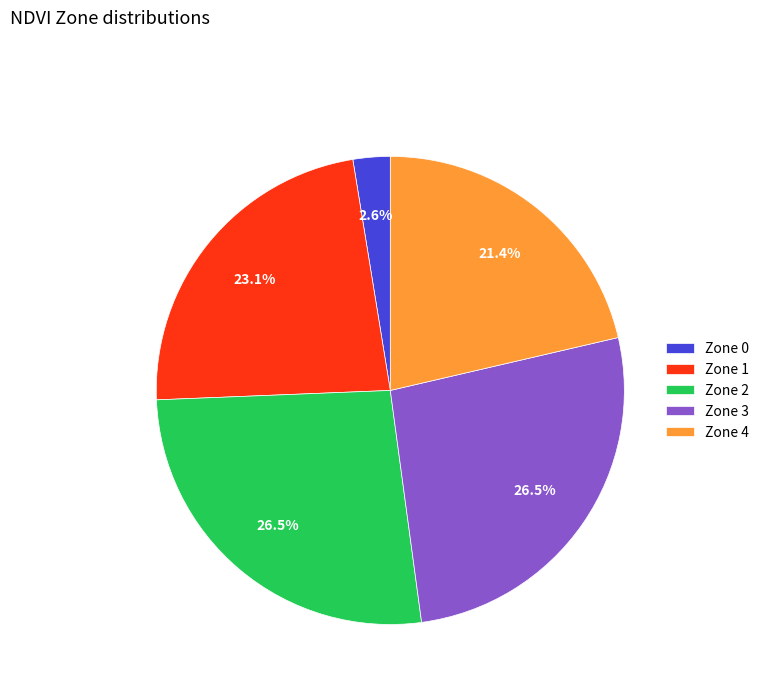

To the nearest percent, what is the difference between the Zone 1 and Zone 3 slice percentages?

3%